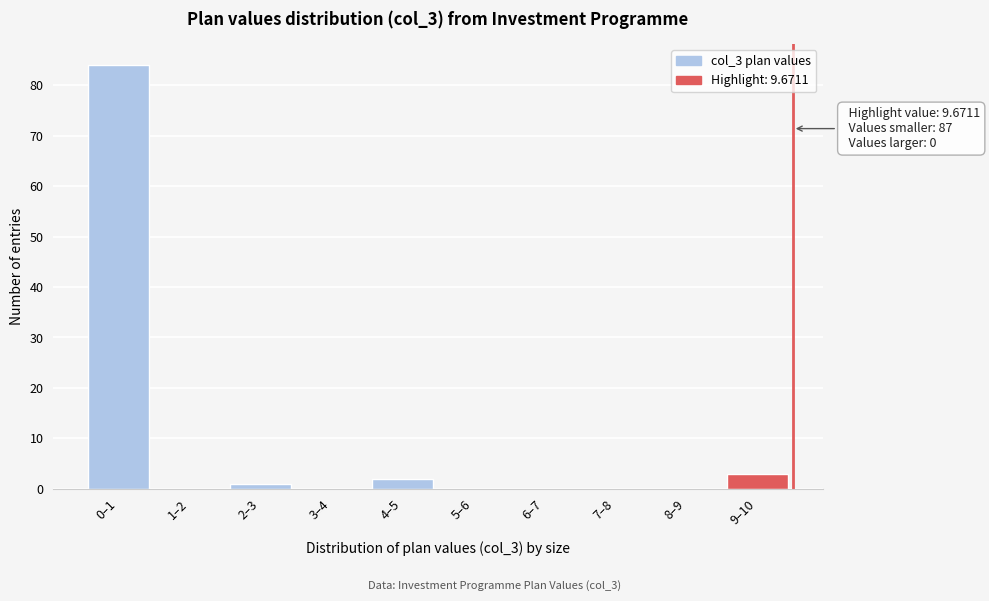

Reading left to right, what are all the values shown in this chart?

0–1=84	1–2=0	2–3=1	3–4=0	4–5=2	5–6=0	6–7=0	7–8=0	8–9=0	9–10=3